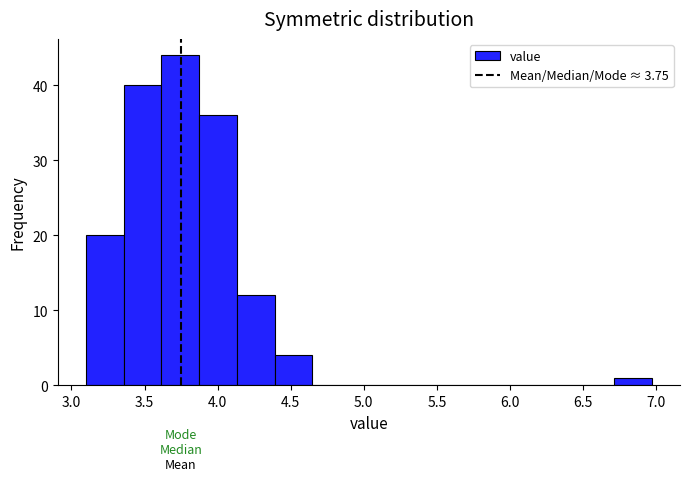

Over which range of the x-axis is the bar tallest?

3.60 to 3.85